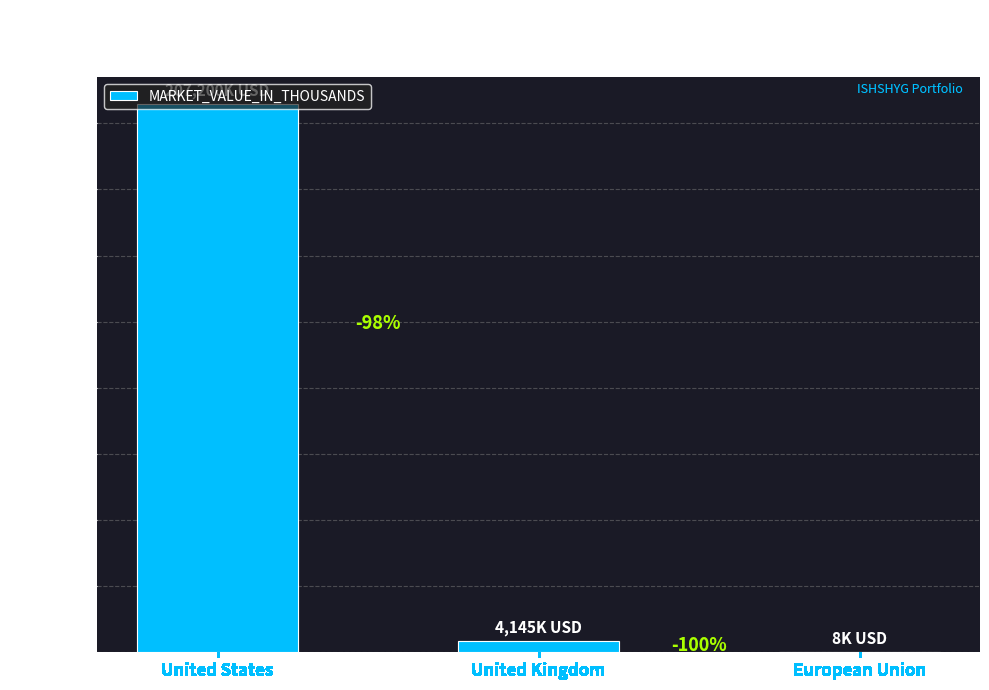

At which label is the value closest to 103604?

United Kingdom